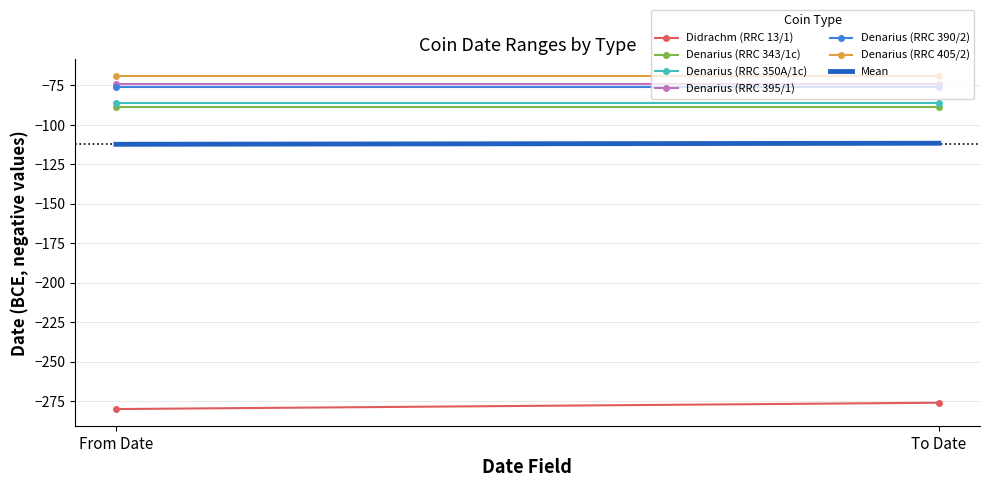

What are all the series names shown in the legend?

Didrachm (RRC 13/1), Denarius (RRC 343/1c), Denarius (RRC 350A/1c), Denarius (RRC 395/1), Denarius (RRC 390/2), Denarius (RRC 405/2)